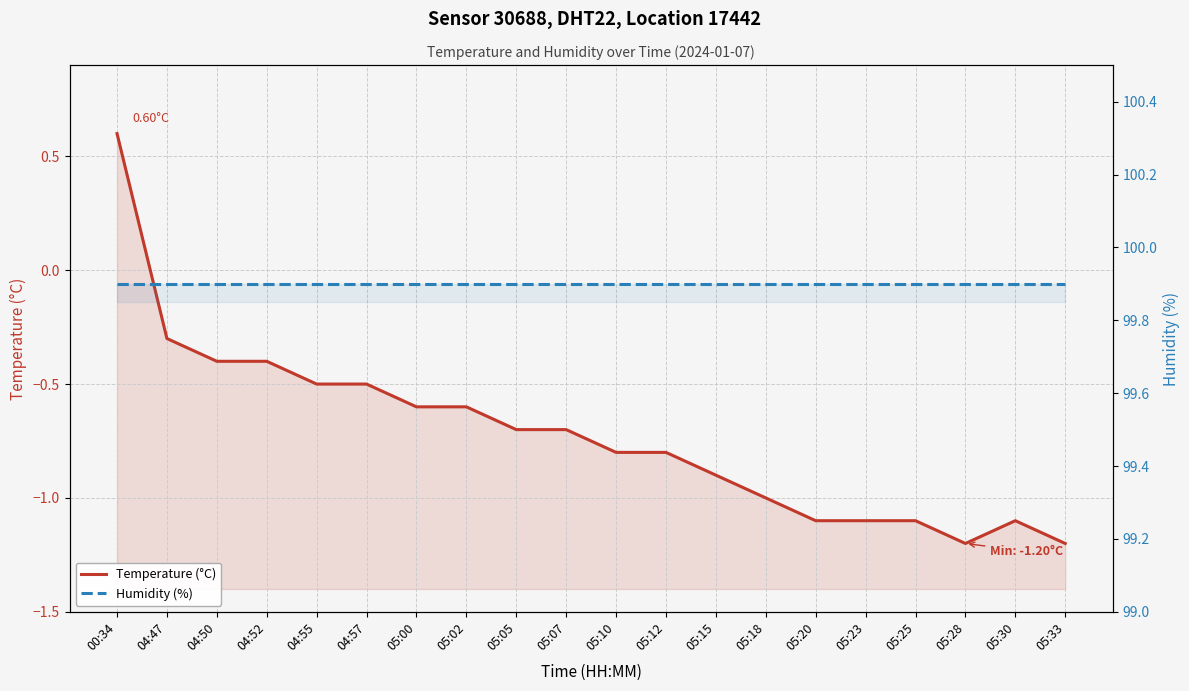

Between 05:33 and 05:18, which is larger?

05:18